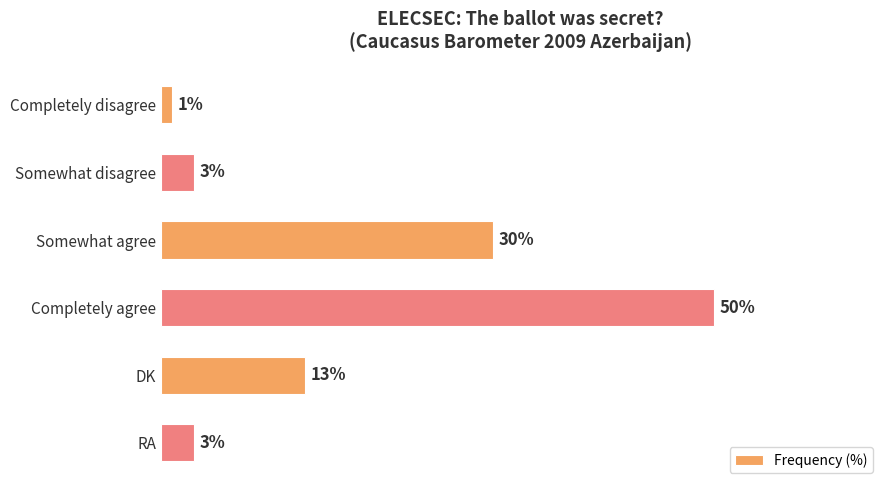

Which has a higher value, Completely disagree or DK?

DK